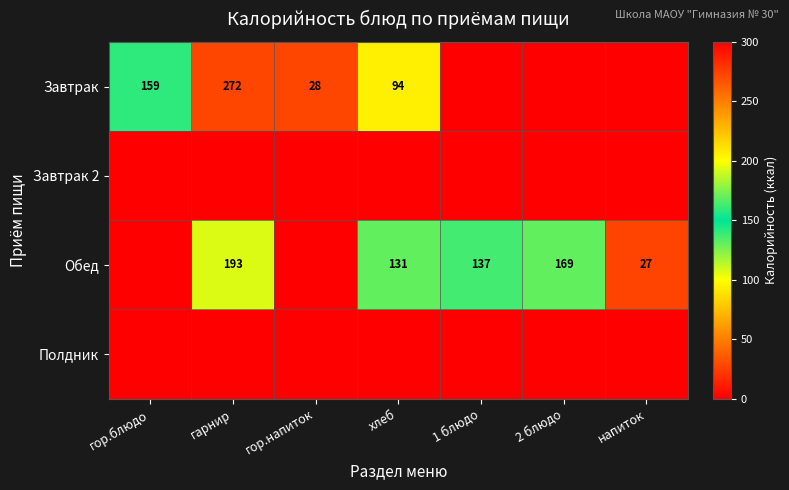

At how many categories does at least one series exceed 5?

7